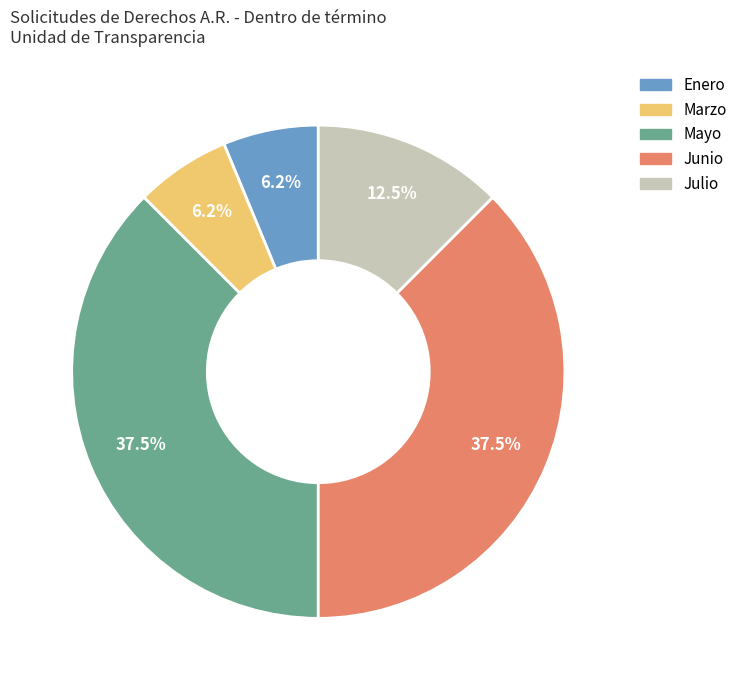

True or false: Enero accounts for 6% of the total.

True